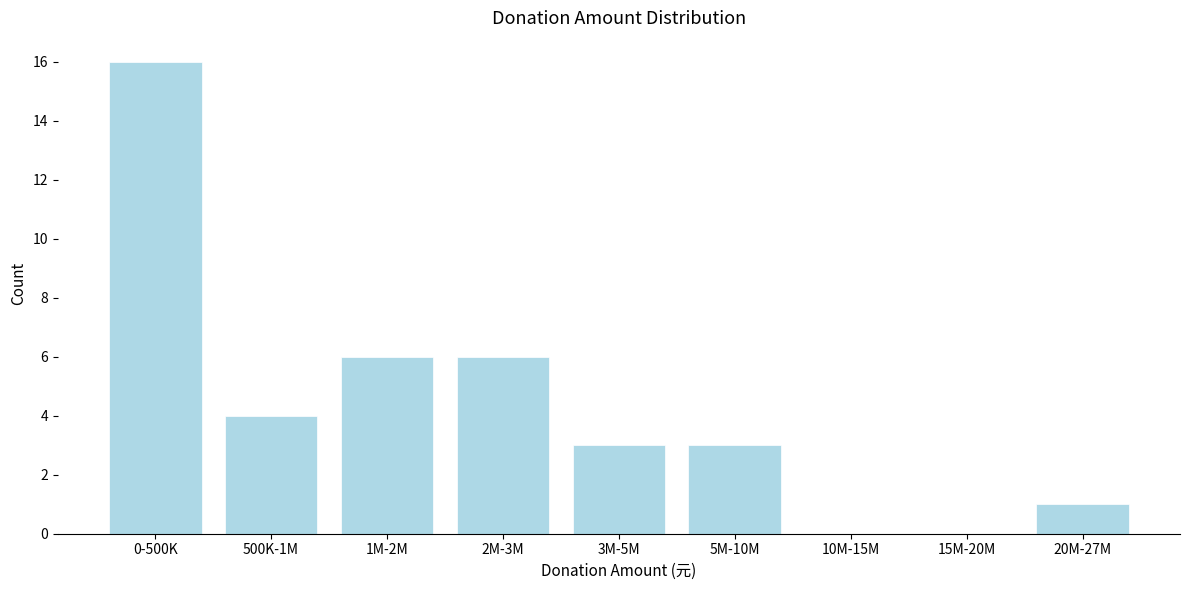

Reading right to left, transcribe all the data shown in this chart.

20M-27M=1	15M-20M=0	10M-15M=0	5M-10M=3	3M-5M=3	2M-3M=6	1M-2M=6	500K-1M=4	0-500K=16